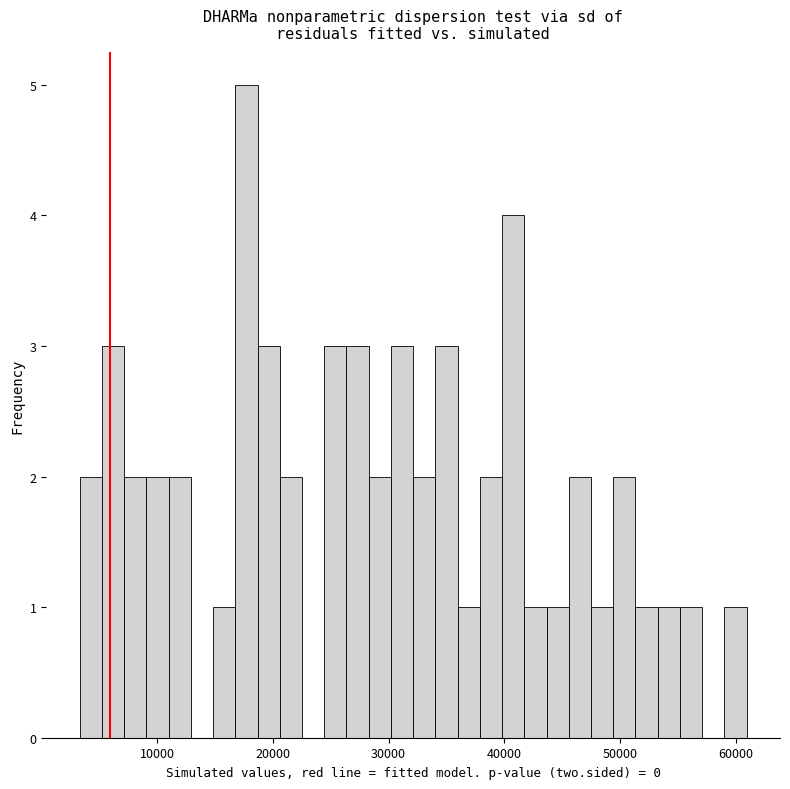

Around what value on the x-axis is the tallest bar? Give the approximate position of its centre, as read against the axis.

18000